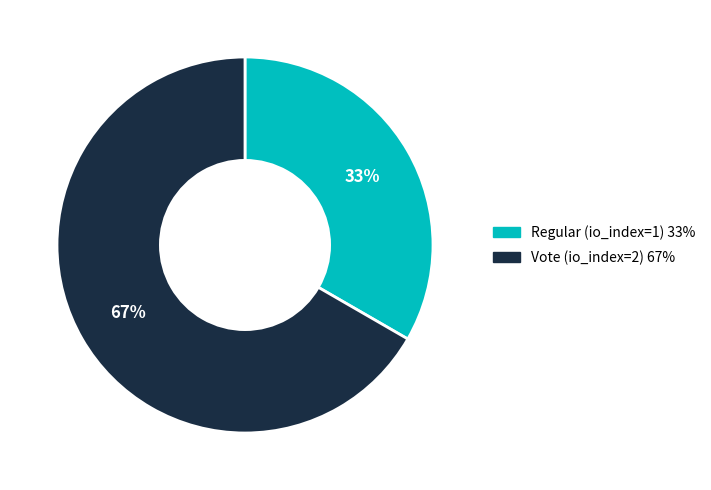

Is it true that Vote (io_index=2) is 67% of the pie?

True